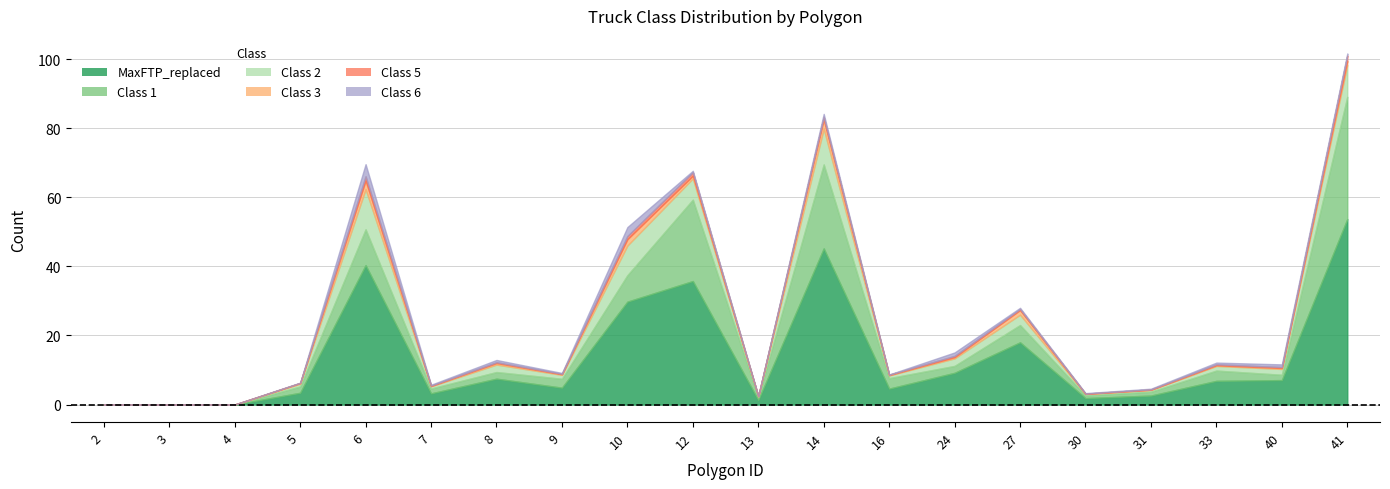

Where is the first local minimum for Class 2?

7